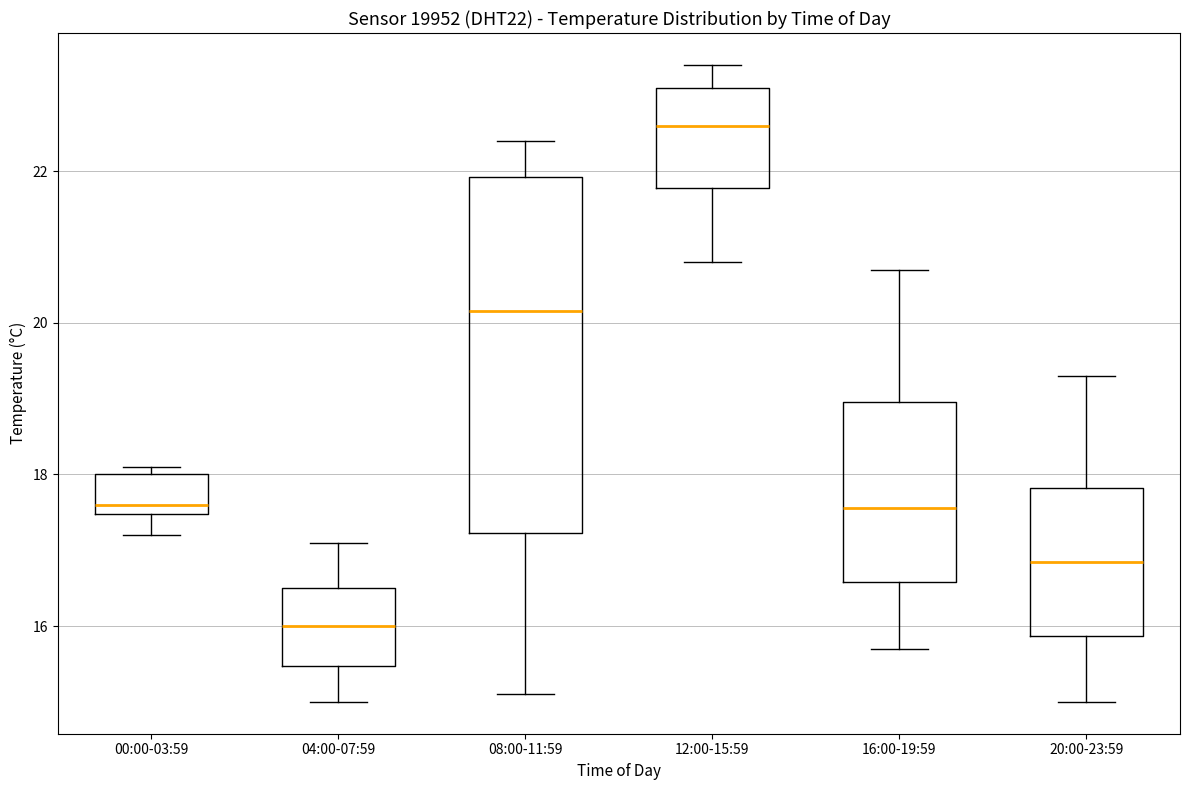

Which box is the tallest, from its lower edge to its upper edge?

08:00-11:59